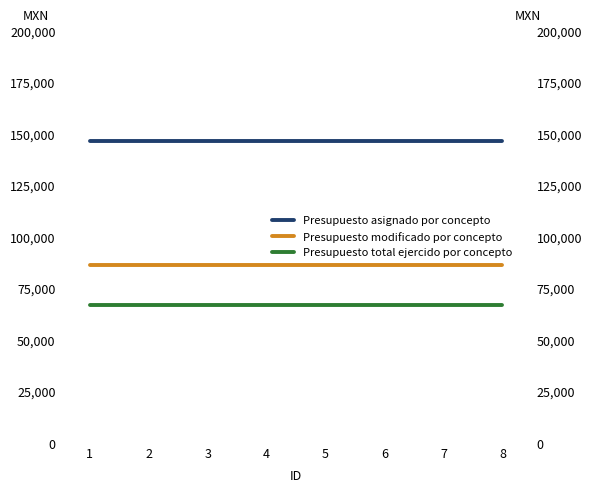

How many lines are shown in the chart?

3